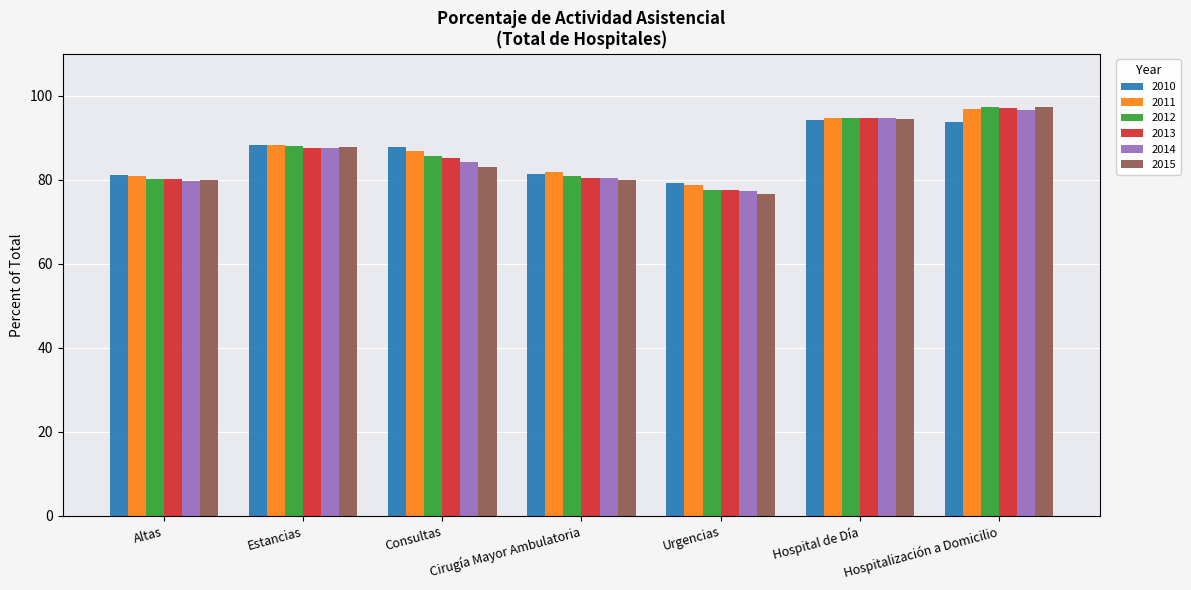

At which label does 2010 first exceed 87?

Estancias